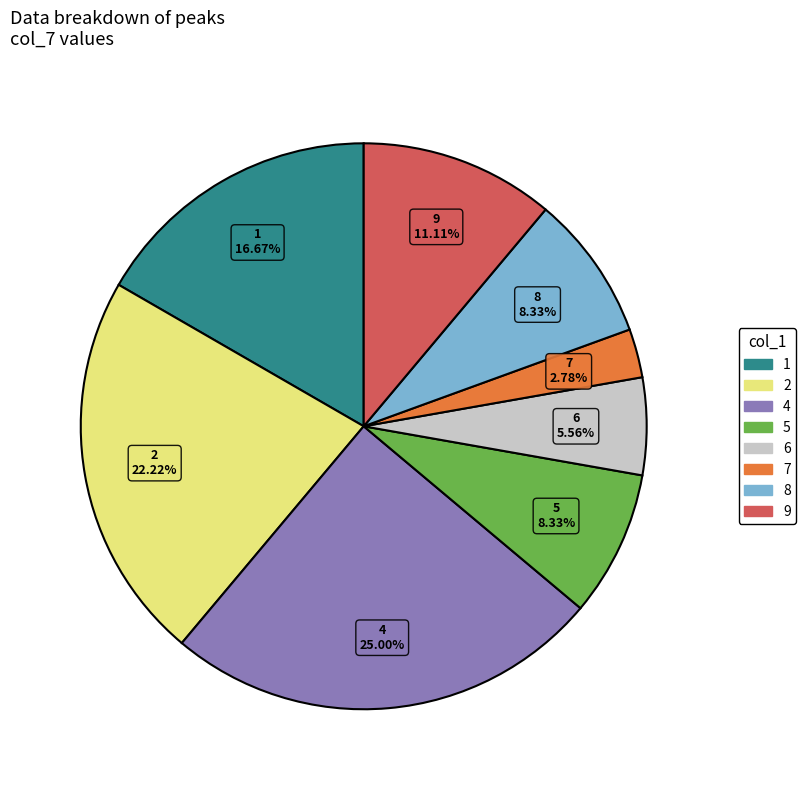

Combined, what portion of the pie is 1 and 5?

25.0%